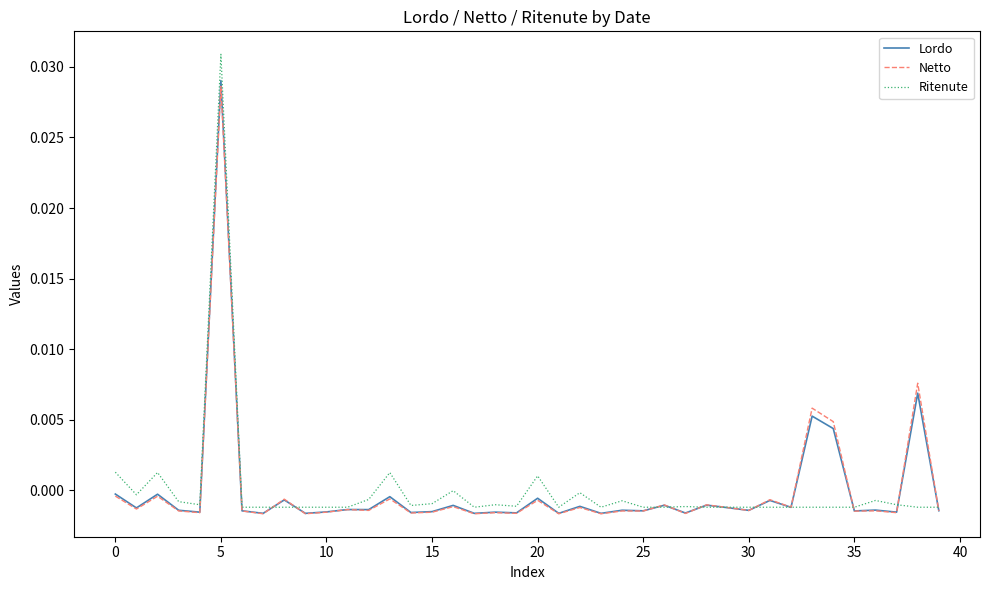

Which series has the widest spread of values?

Ritenute